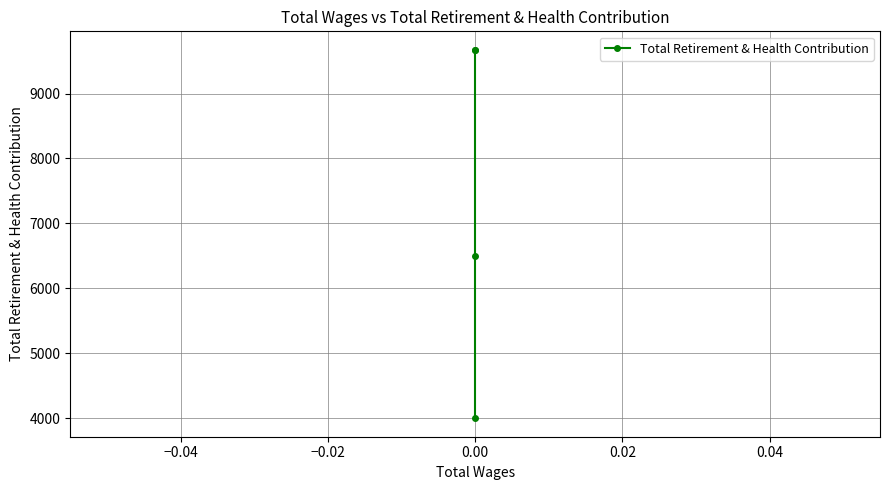

Is this an area chart (filled region under the line)?

No